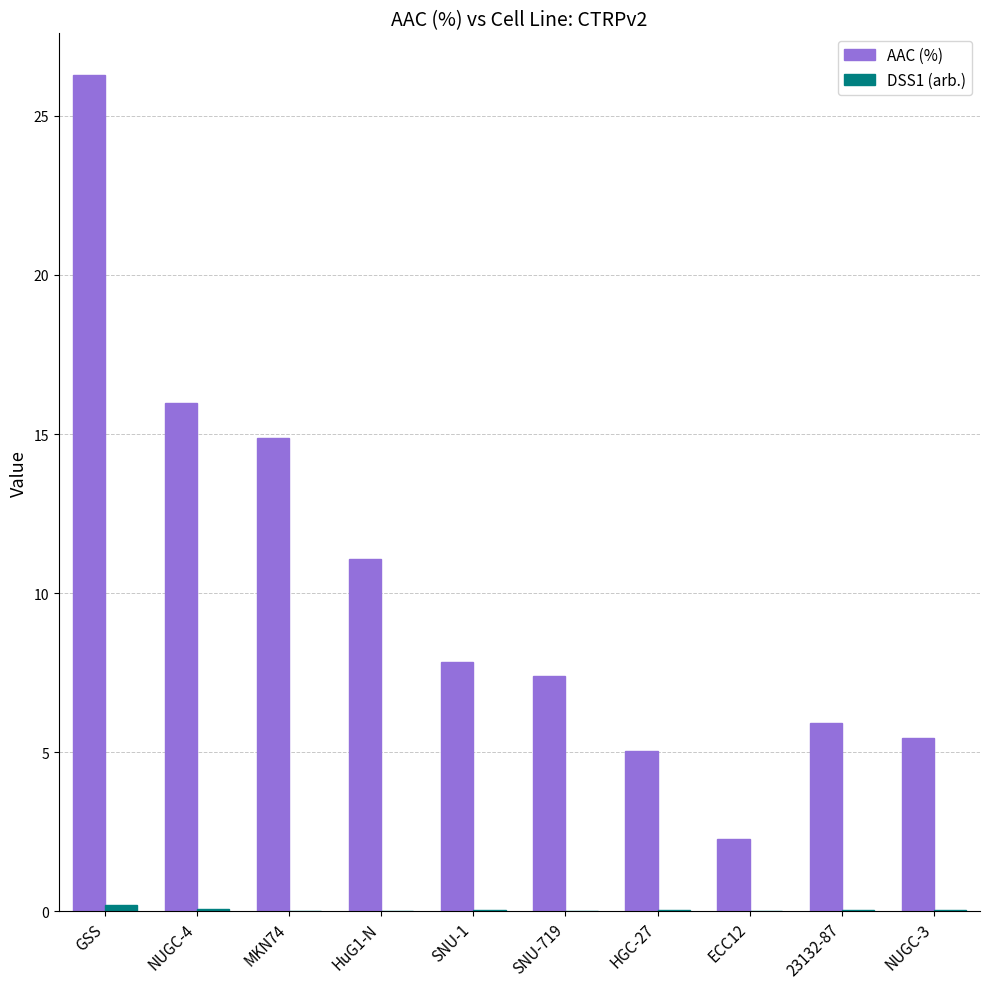

Between SNU-1 and ECC12, which series saw the biggest shift?

AAC (%)